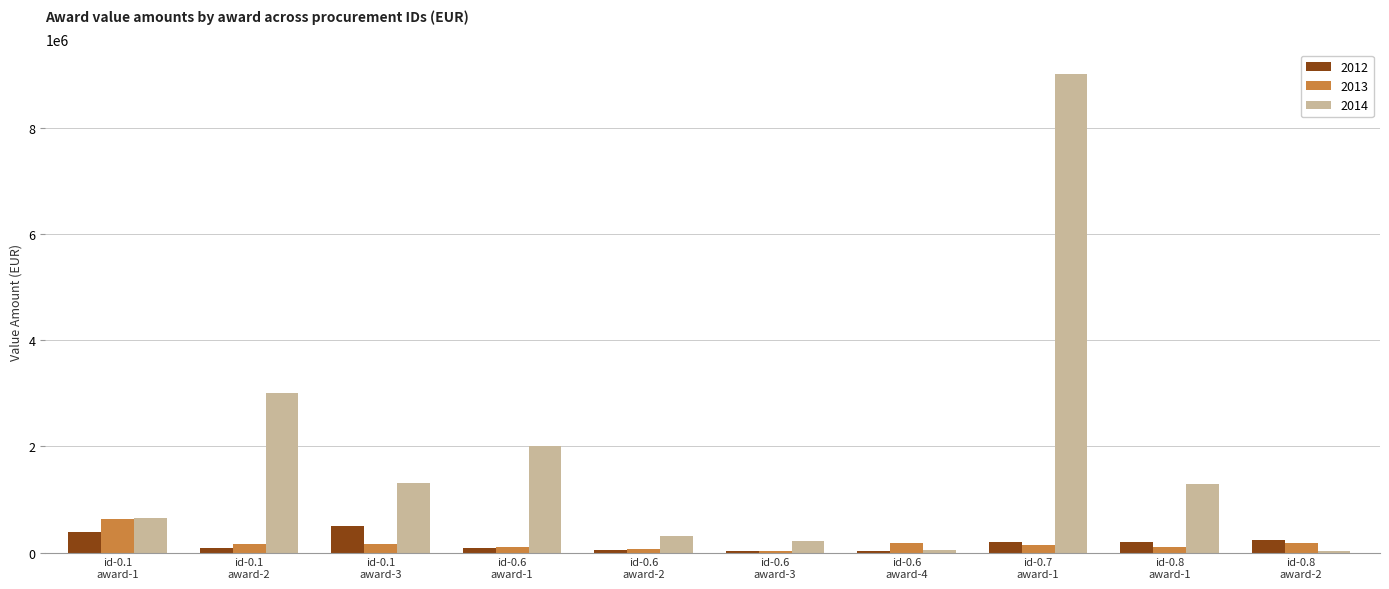

What is the maximum value for 2012?

492804.0